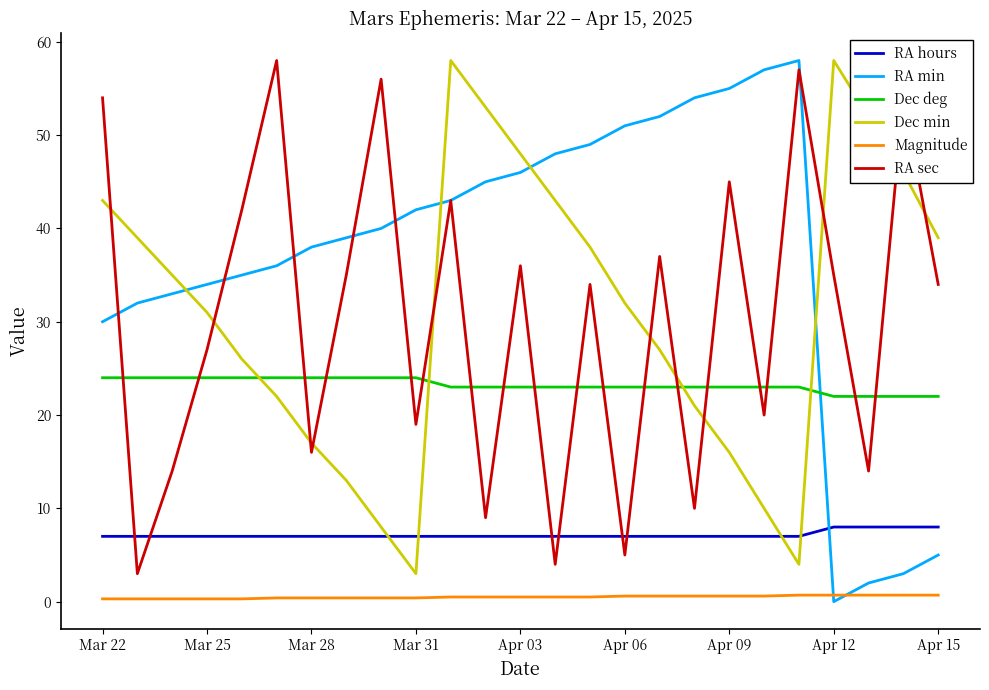

Which series ends up on top after the final intersection of Dec min and RA hours?

Dec min